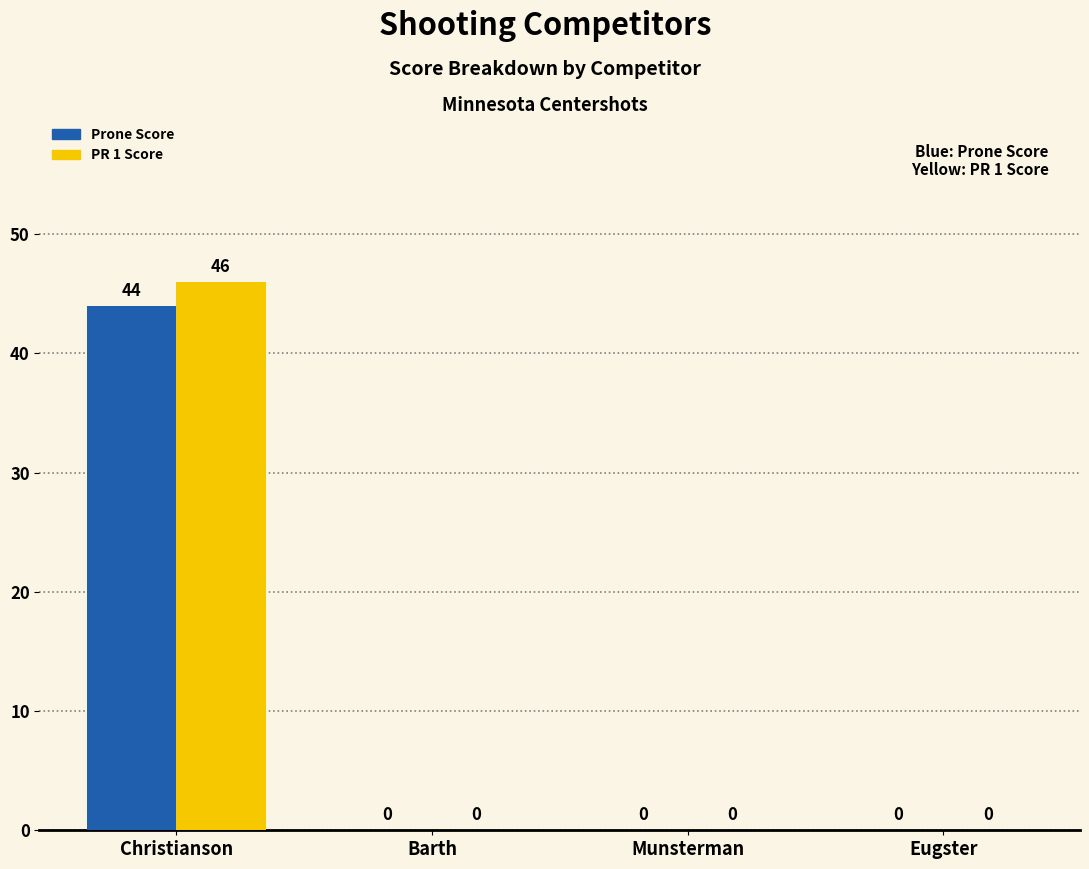

What is the sum of all PR 1 Score values?

46